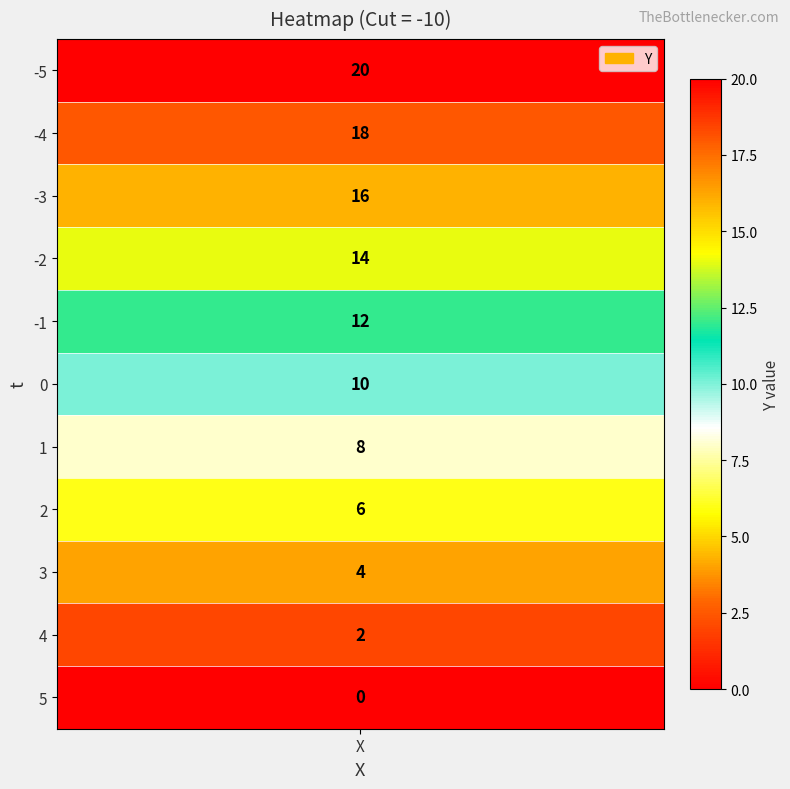

Is it true that the value at 5 is 4?

False